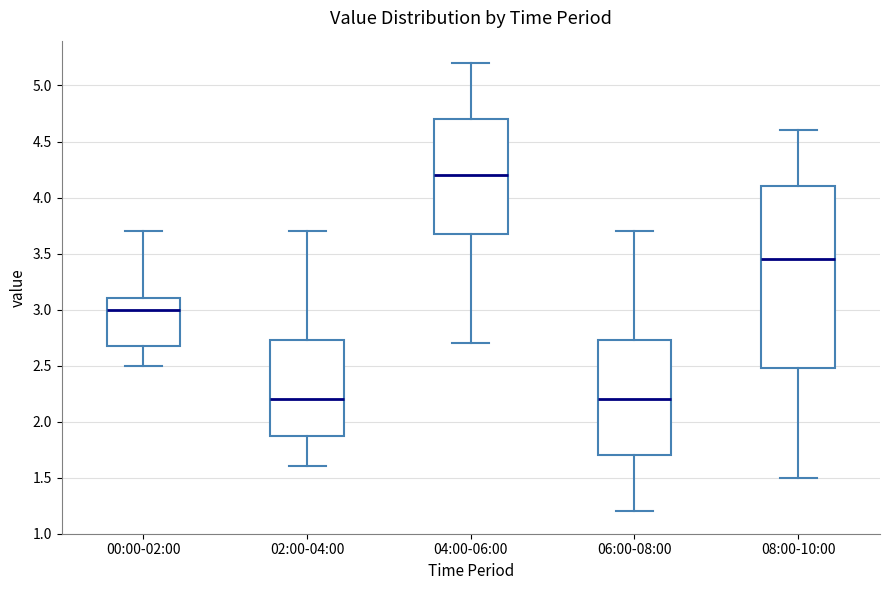

Reading left to right, read every box against the y-axis: the position of its median line, the range the box covers, and the ends of its whiskers. The values are not printed on the chart, so give them approximately, as read against the axis.

00:00-02:00: median 3.00, box 2.70 to 3.10, whiskers 2.50 to 3.70
02:00-04:00: median 2.20, box 1.90 to 2.75, whiskers 1.60 to 3.70
04:00-06:00: median 4.20, box 3.70 to 4.70, whiskers 2.70 to 5.20
06:00-08:00: median 2.20, box 1.70 to 2.75, whiskers 1.20 to 3.70
08:00-10:00: median 3.45, box 2.50 to 4.10, whiskers 1.50 to 4.60